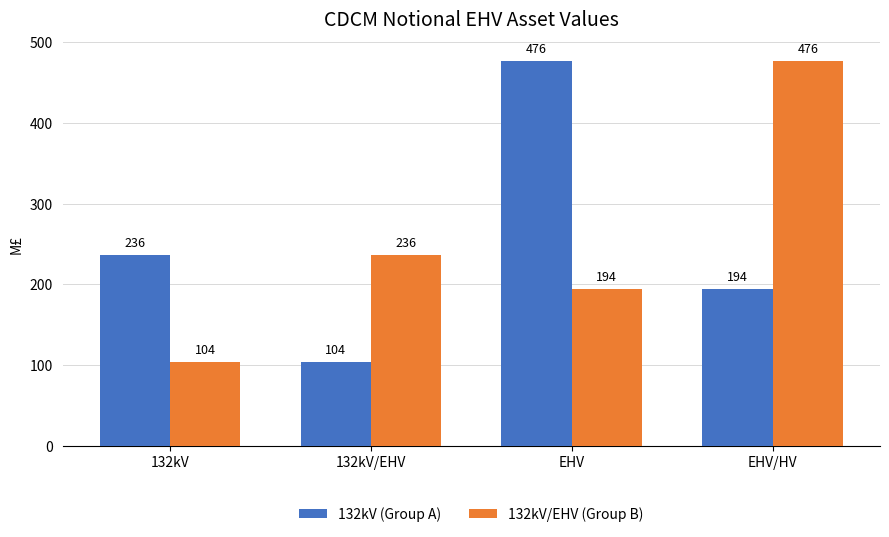

At how many categories does at least one series exceed 465?

2